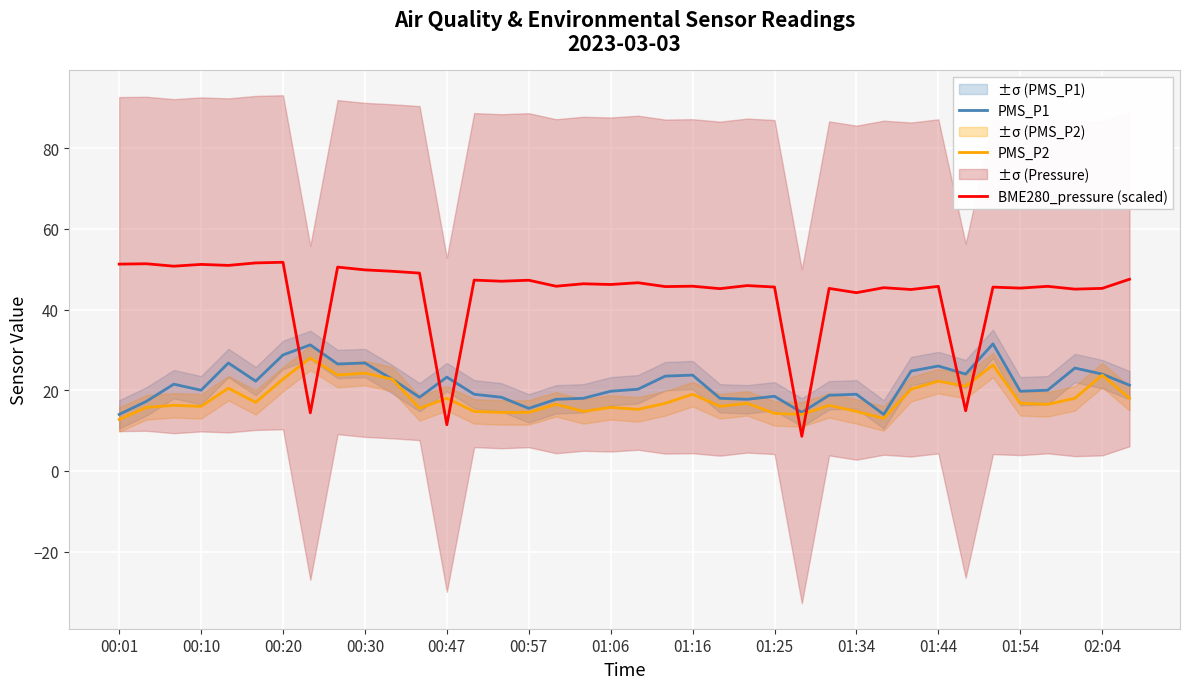

The value of BME280_pressure (scaled) at 01:25 is 45.6. True or false?

True